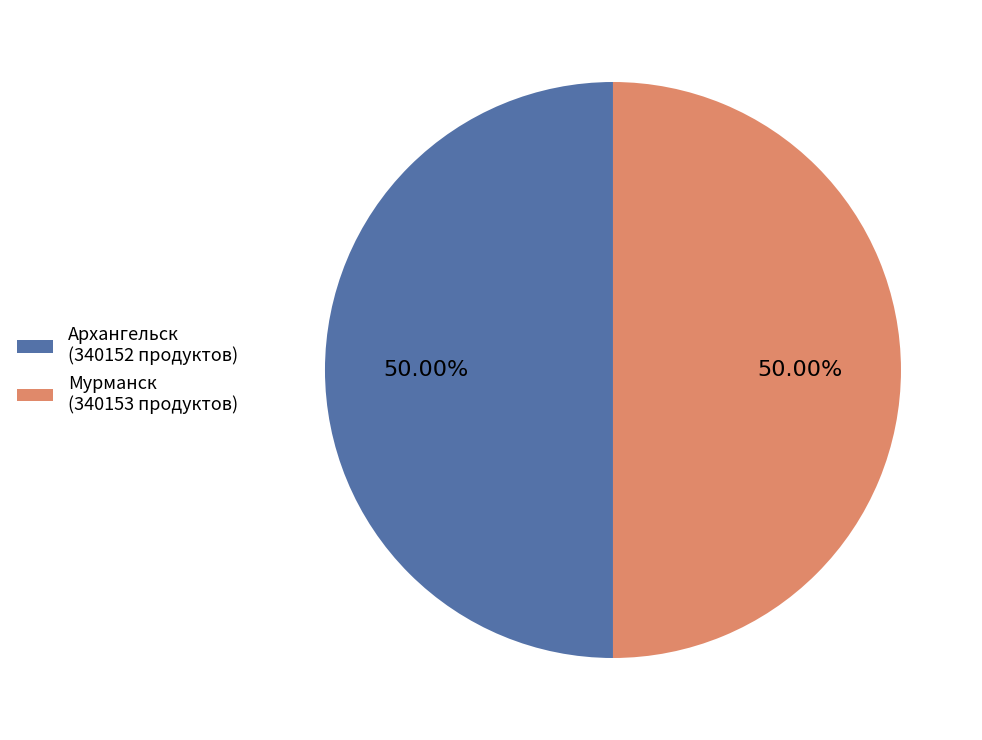

What percentage do Архангельск and Мурманск together represent?

100.0%